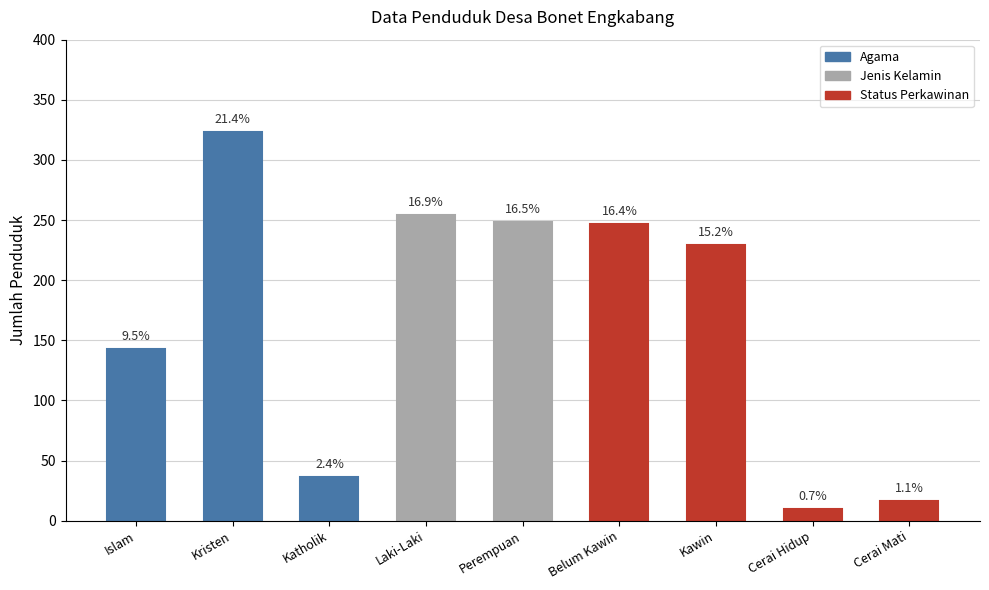

How many bars are there in total?

9